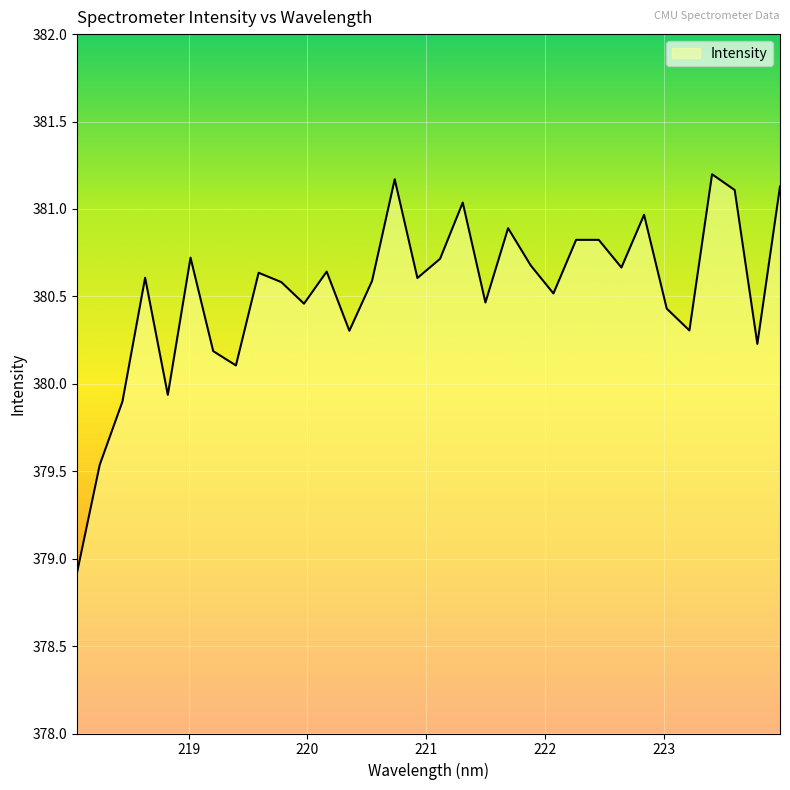

What is the greatest value displayed?

381.2